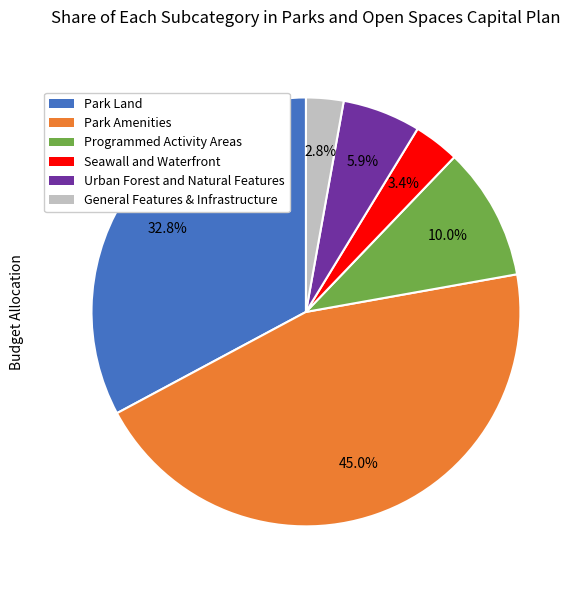

How many slices are in this pie chart?

6